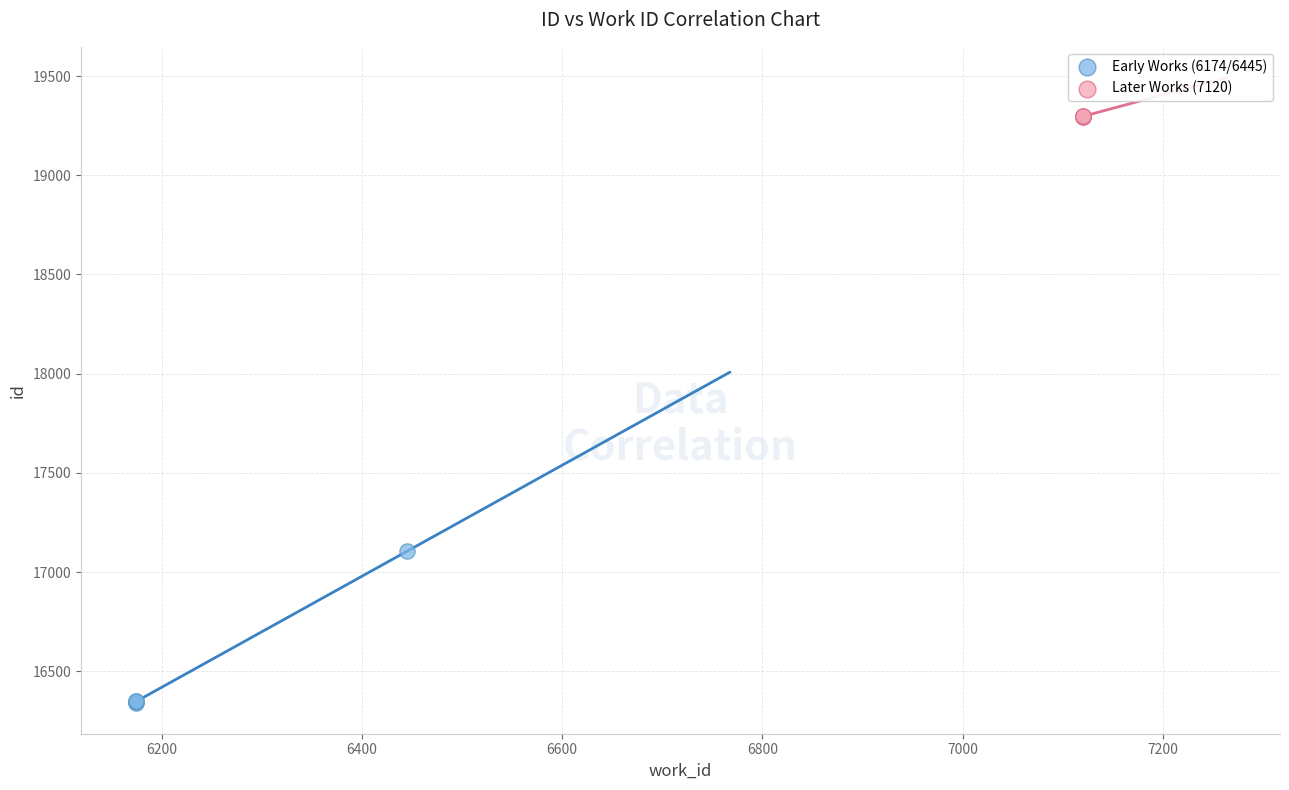

Which series reaches the minimum Y coordinate?

Early Works (6174/6445)